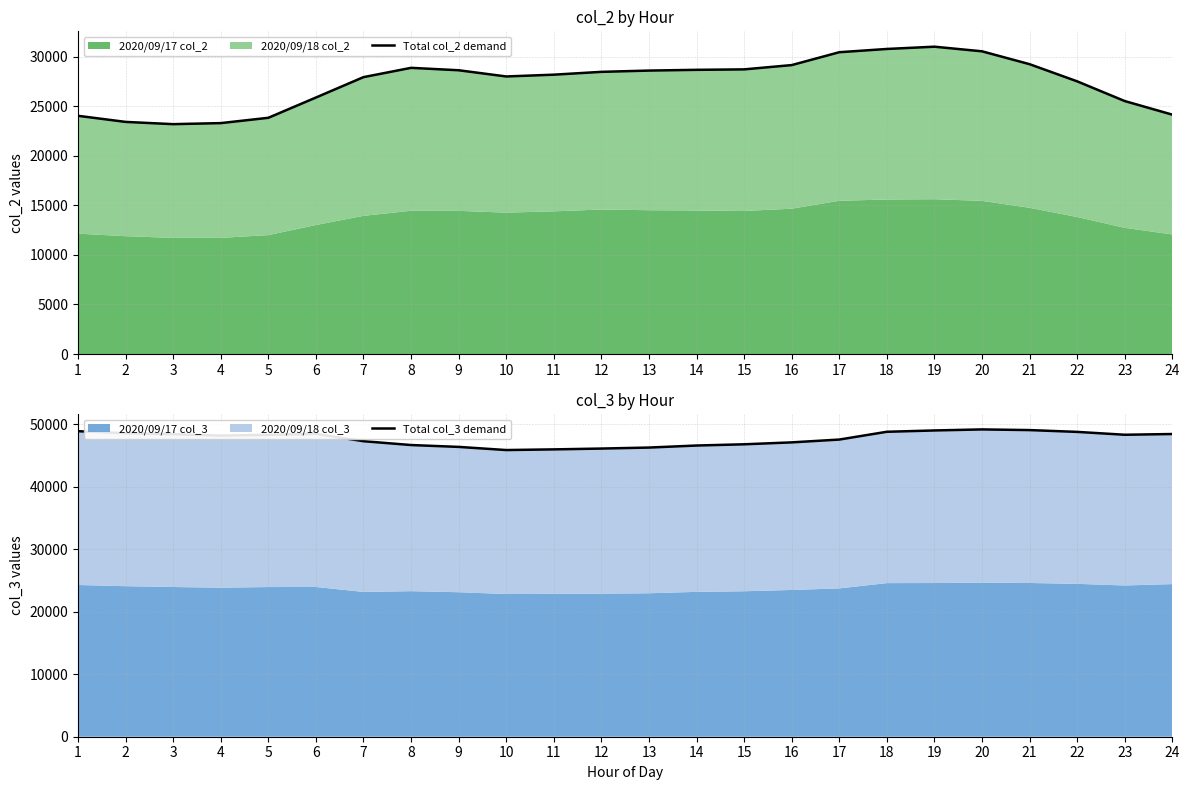

Read the Total col_2 demand value at 21.

29263